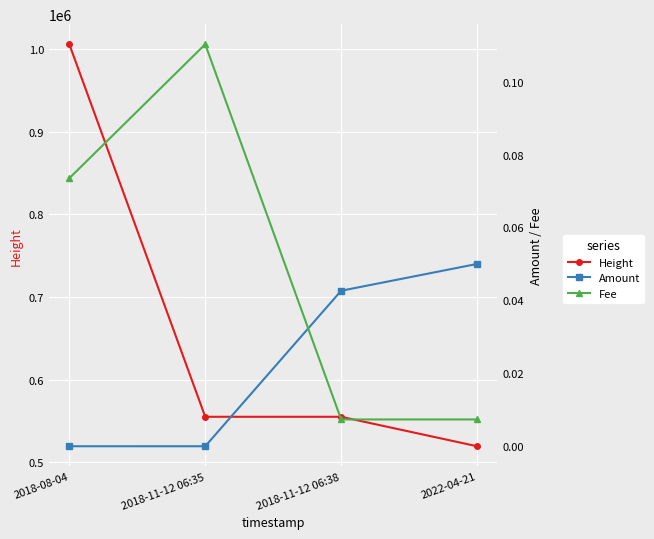

How many values in Amount are above zero?

3